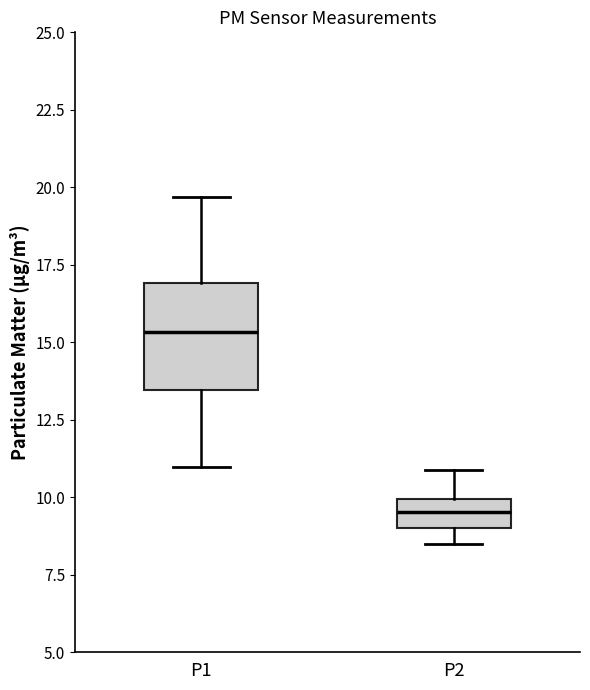

Reading left to right, transcribe this box plot: for each box, give where its median line is, the range the box spans, and where its two whiskers end, as read against the y-axis. The values are not printed on the chart, so give them approximately, as read against the axis.

P1: median 15.5, box 13.5 to 17.0, whiskers 11.0 to 19.5
P2: median 9.5, box 9.0 to 10.0, whiskers 8.5 to 11.0